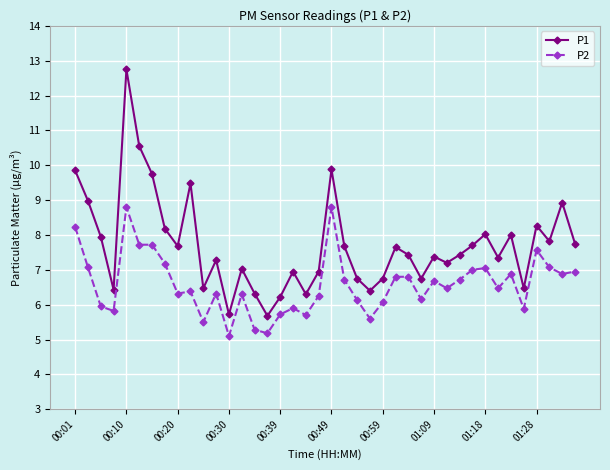

At how many categories does at least one series exceed 12?

1